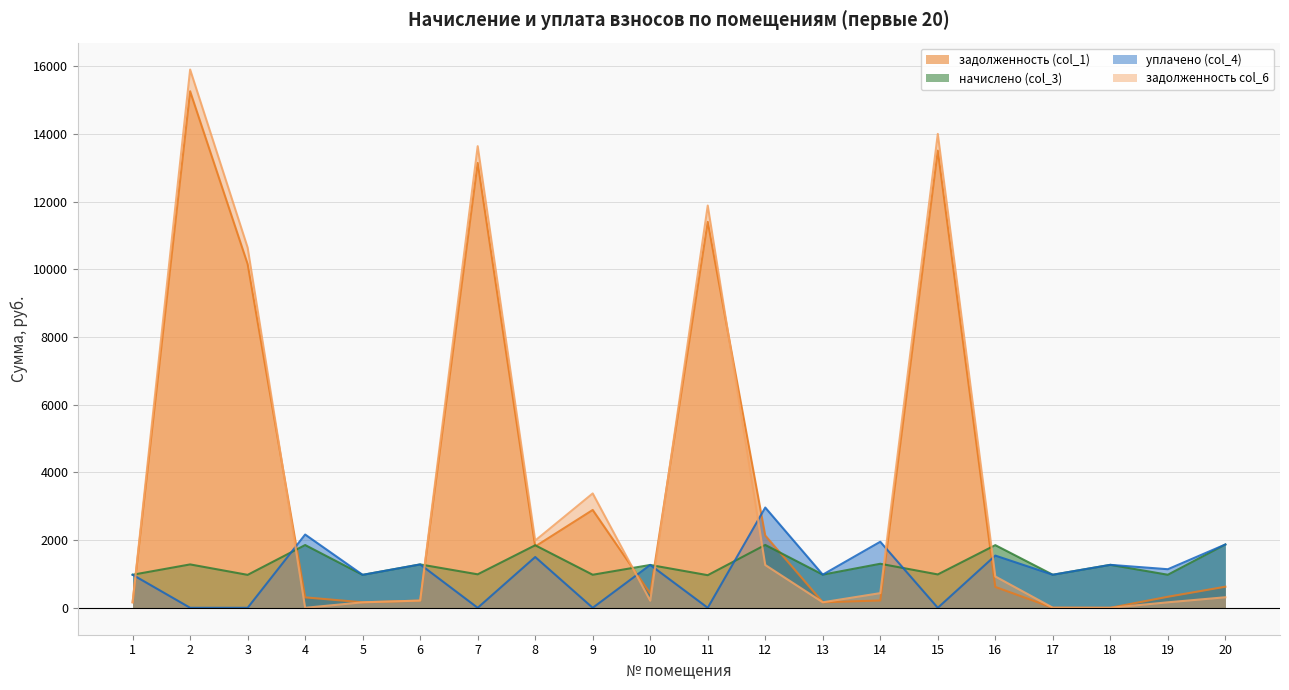

Rank the series at 18 from highest to lowest value.

начислено (col_3), уплачено (col_4), задолженность (col_1), задолженность col_6